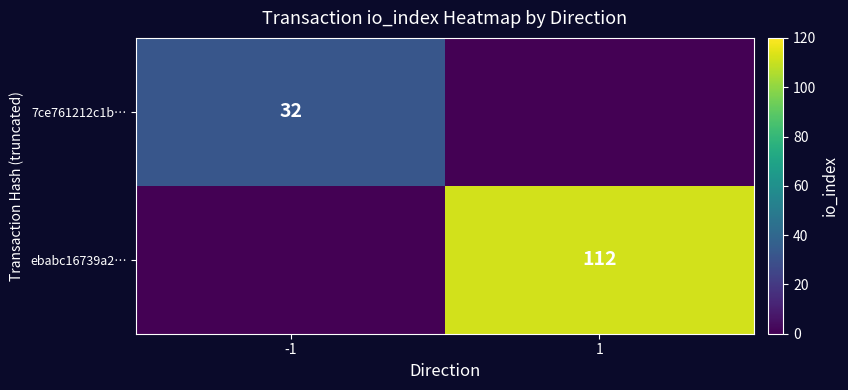

The value of 7ce761212c1b… at -1 is 47. True or false?

False